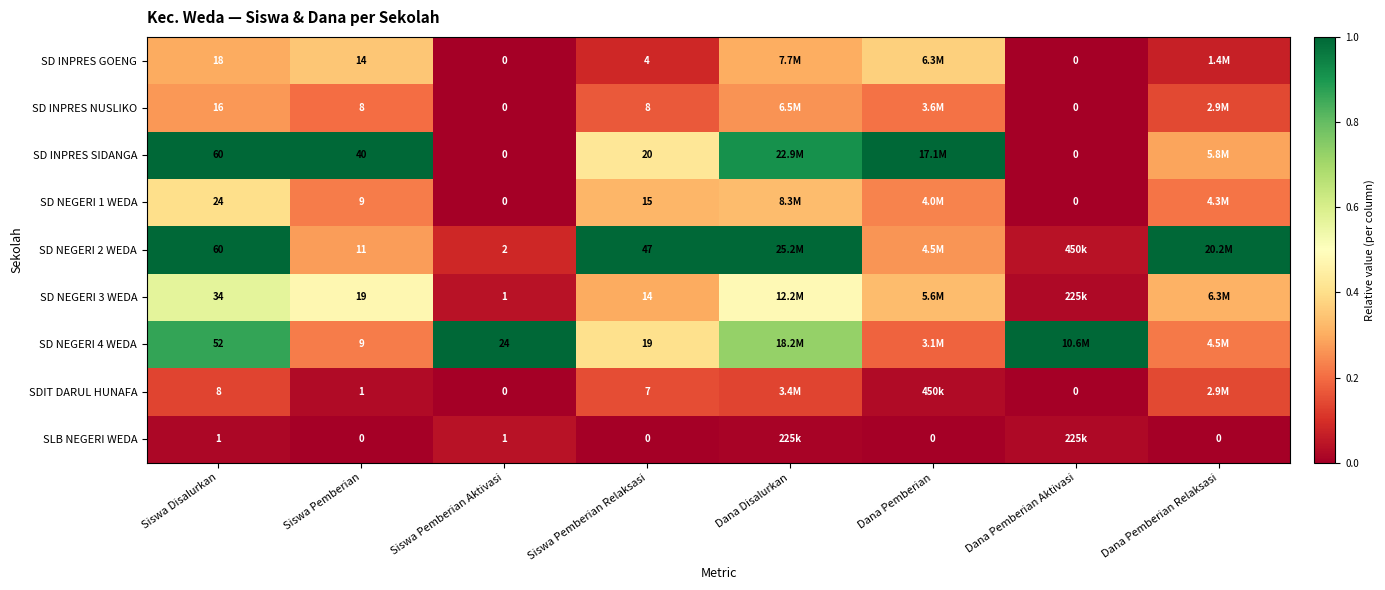

At which label is SD INPRES SIDANGA closest to 0?

Siswa Pemberian Aktivasi